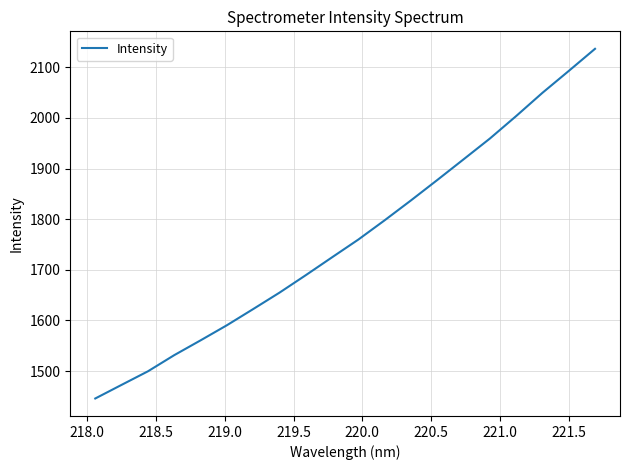

What is the minimum value shown in the chart?

1446.0